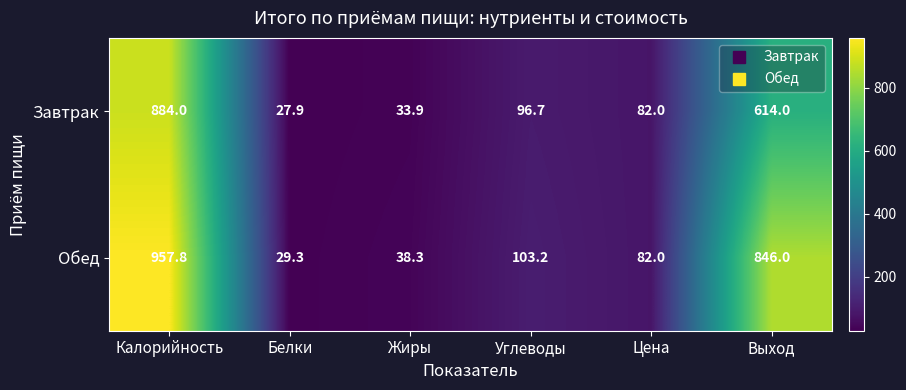

What is the difference between the Обед values at Цена and Углеводы?

21.2